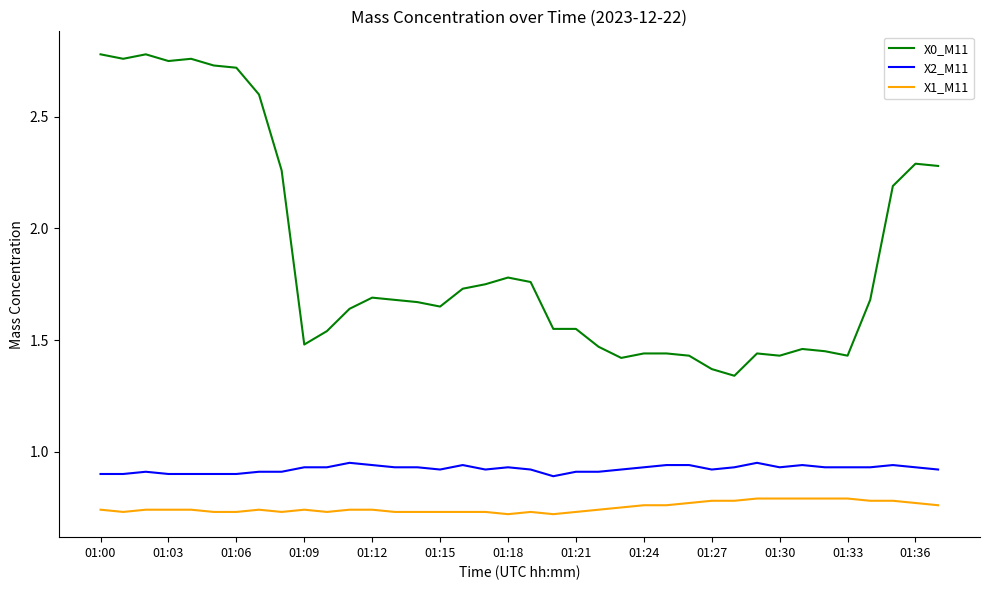

True or false: X0_M11 and X1_M11 cross at least once.

False